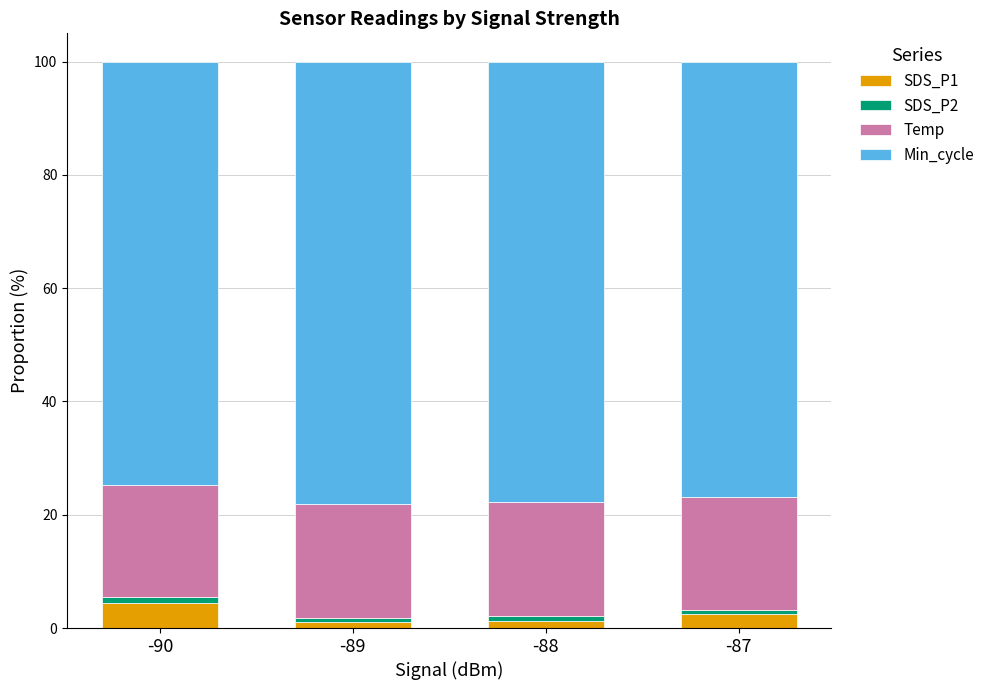

What is the average value of the SDS_P1 series?

2.3